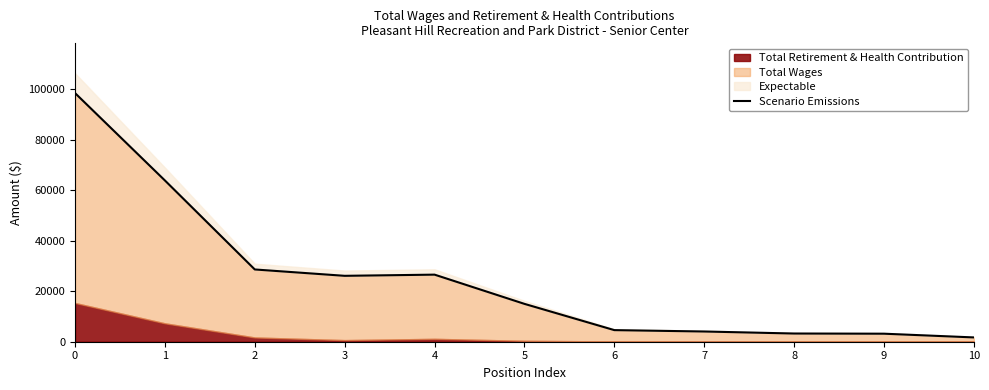

What is the average value?

25013